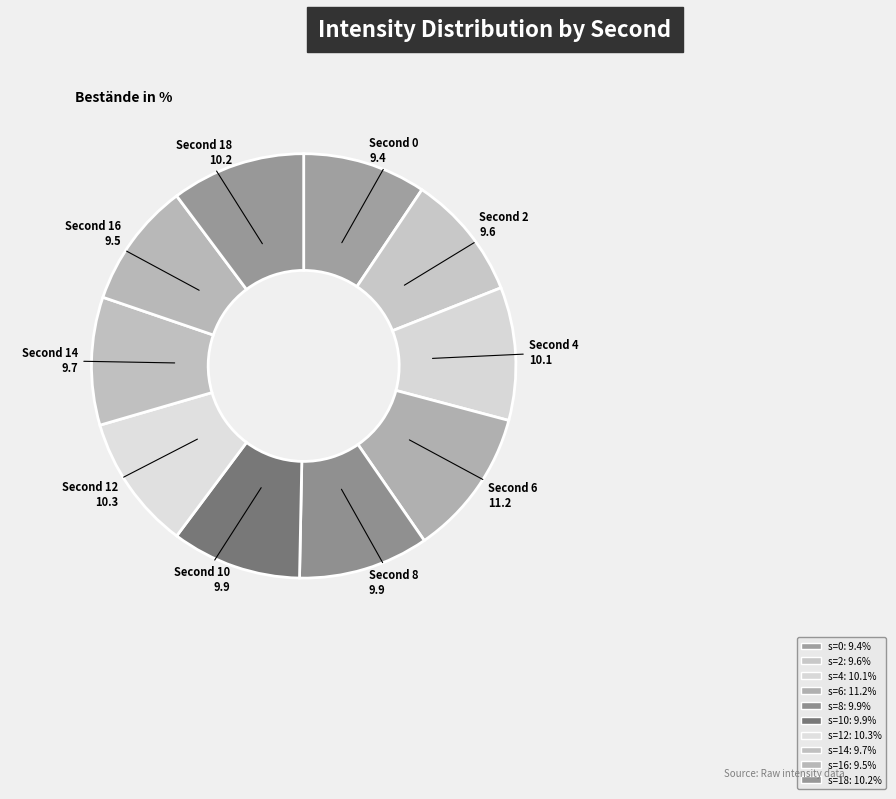

To the nearest percent, what is the difference between the largest and smallest slice percentages?

2%